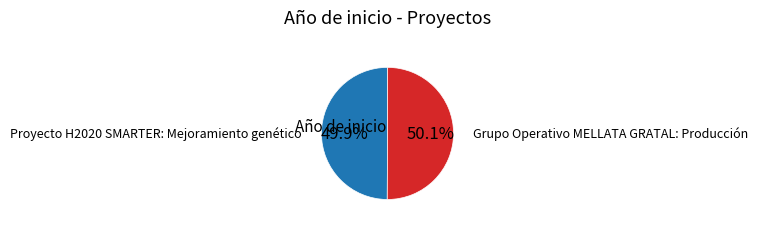

Does any single category account for the majority?

Yes